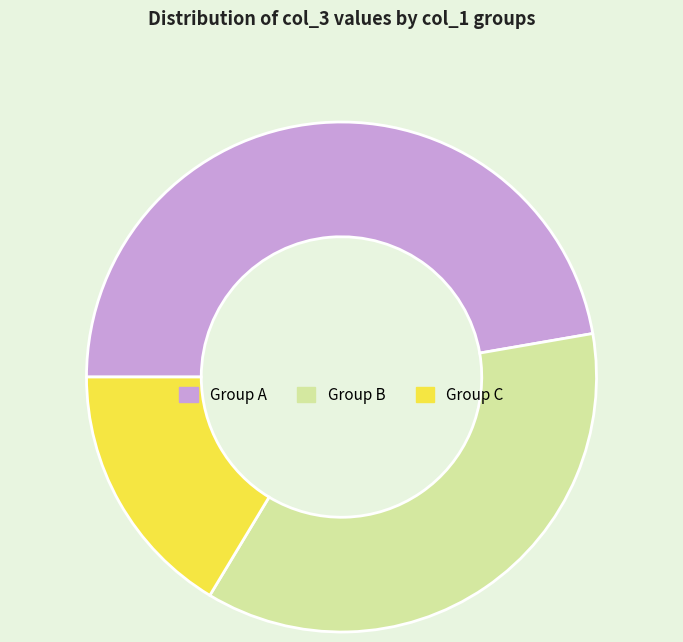

What is the largest slice in the pie chart?

Group A